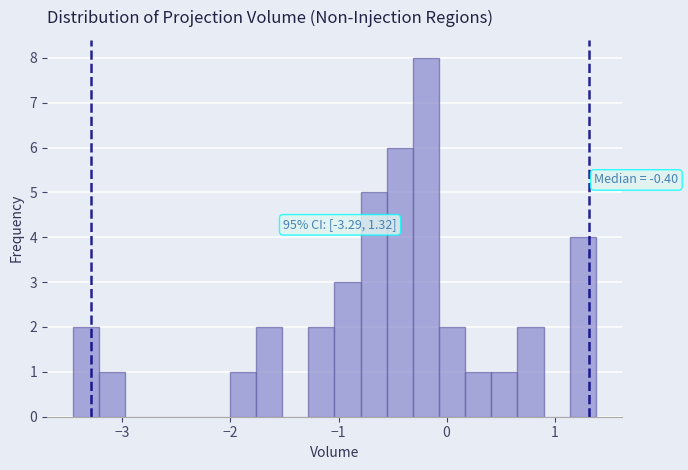

Around what value on the x-axis is the tallest bar? Give the approximate position of its centre, as read against the axis.

-0.2